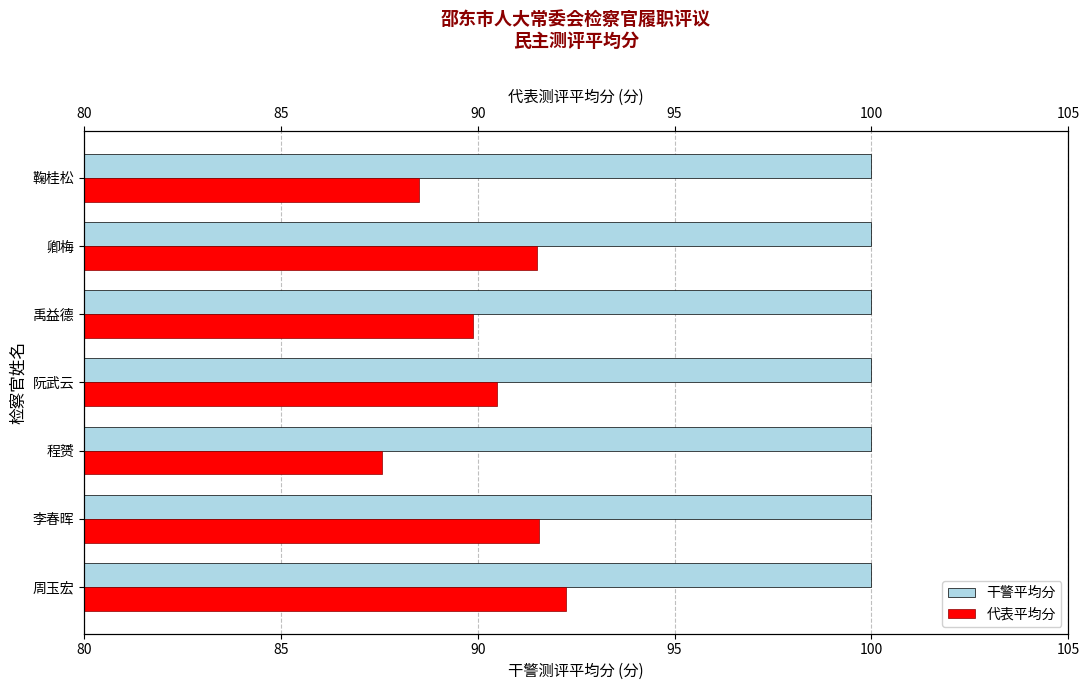

What is the label of the 3rd bar from the right?

100